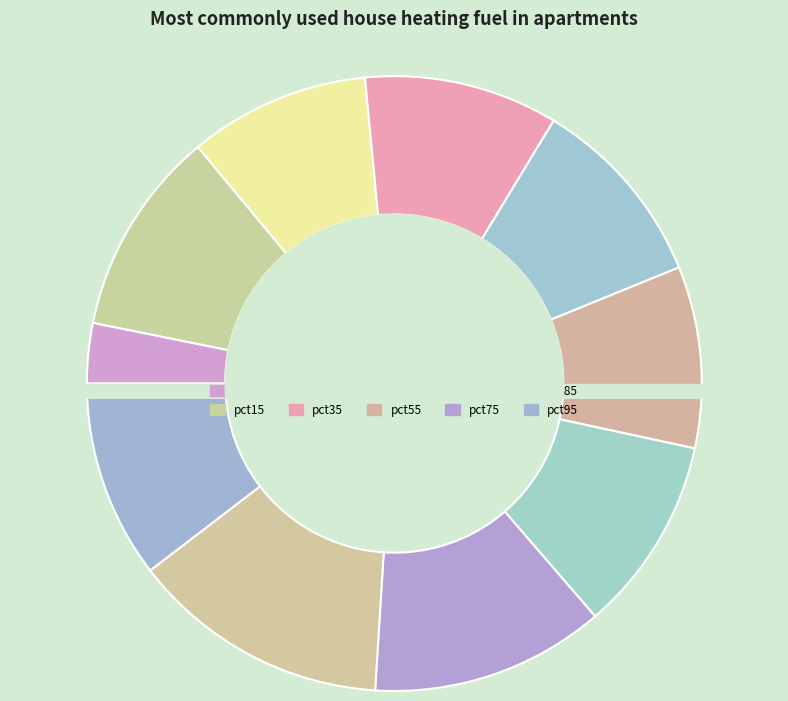

What is the smallest slice in the pie chart?

pct05